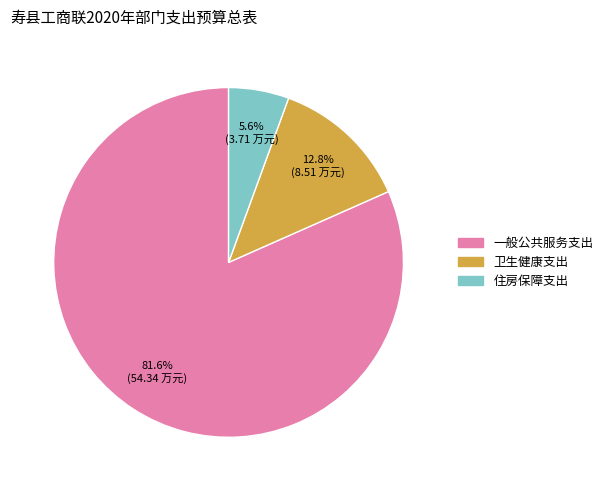

Rank the categories by value from highest to lowest.

一般公共服务支出, 卫生健康支出, 住房保障支出